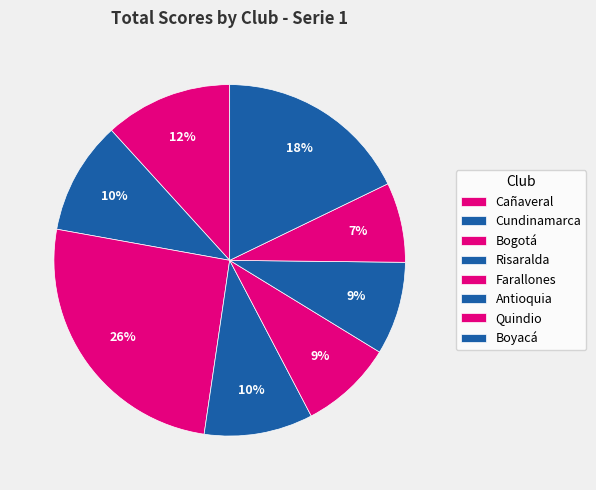

Is it true that Cundinamarca is 25% of the pie?

False